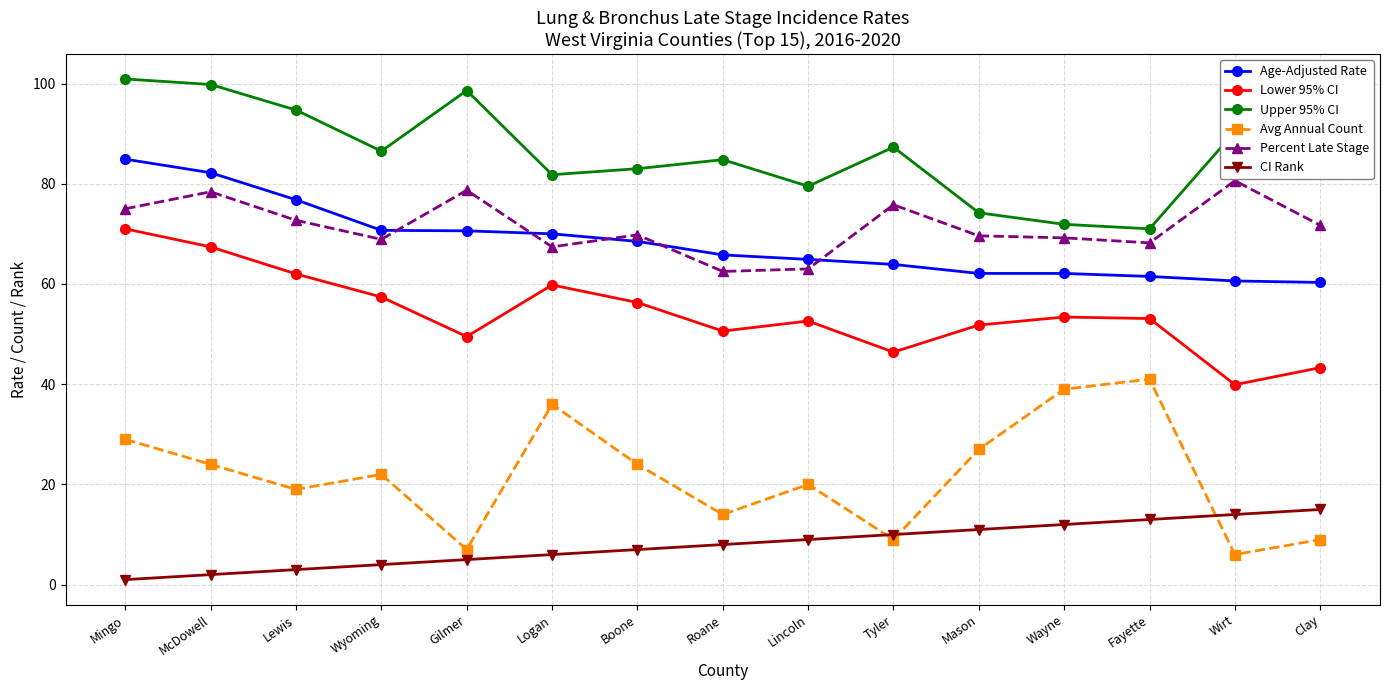

Where is the first local minimum for Lower 95% CI?

Gilmer